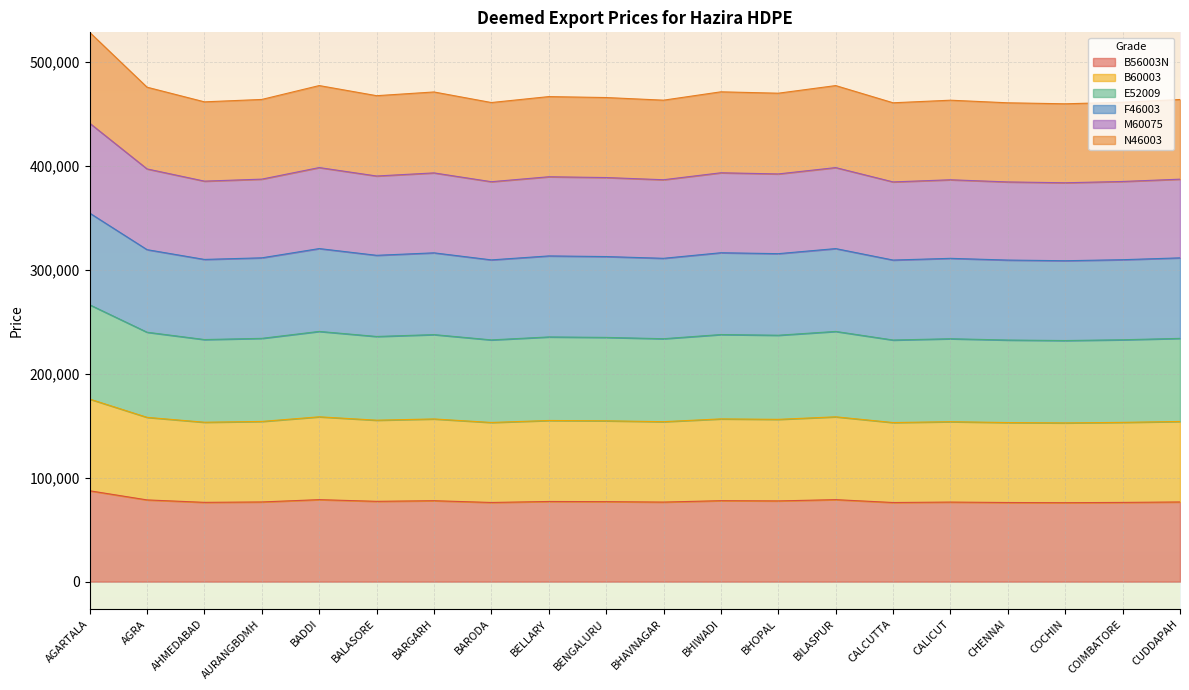

Rank the series by their average value, from lowest to highest.

B56003N, B60003, E52009, N46003, M60075, F46003